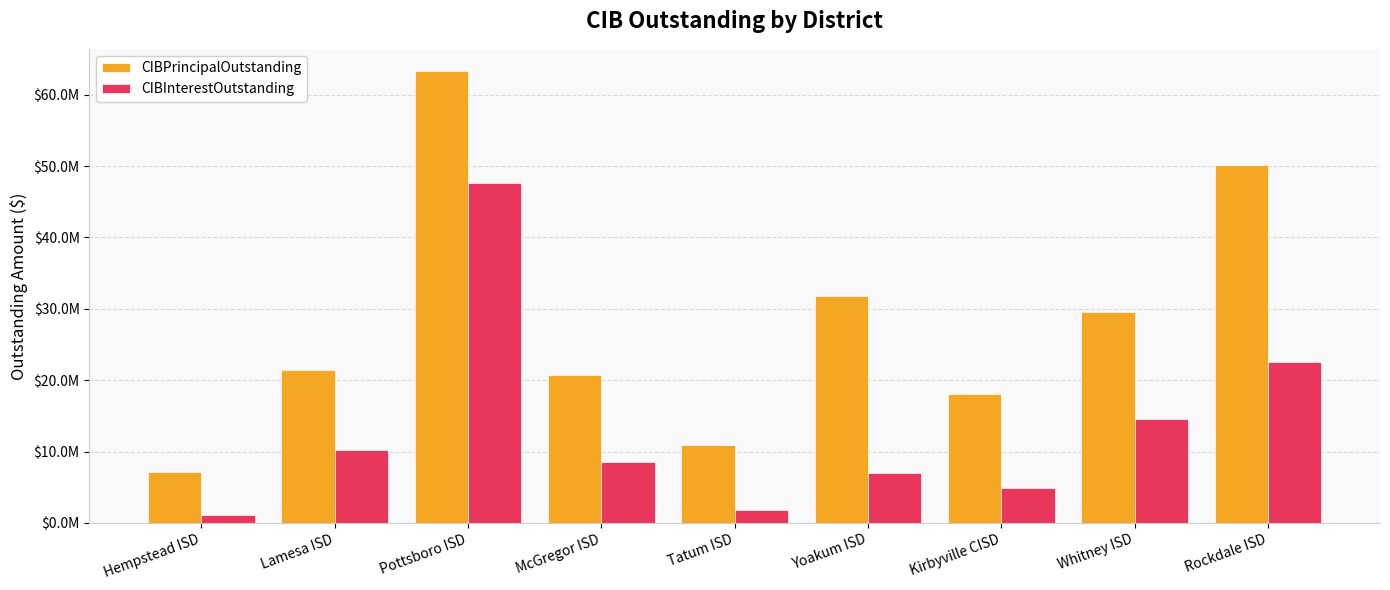

Is it true that CIBPrincipalOutstanding equals 6357601.4 at McGregor ISD?

False